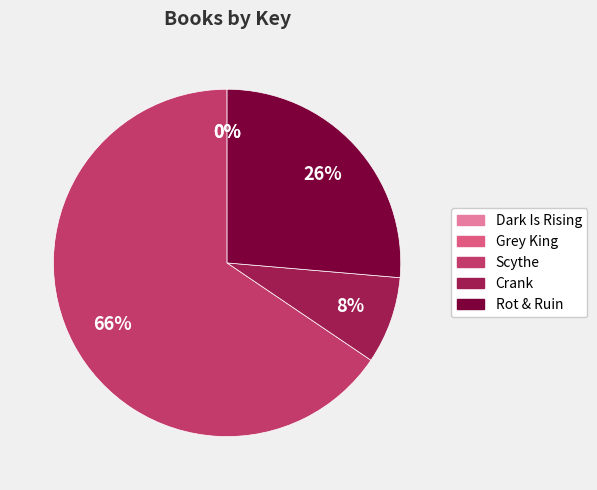

Do Scythe and Rot & Ruin together represent more than half of the pie?

Yes